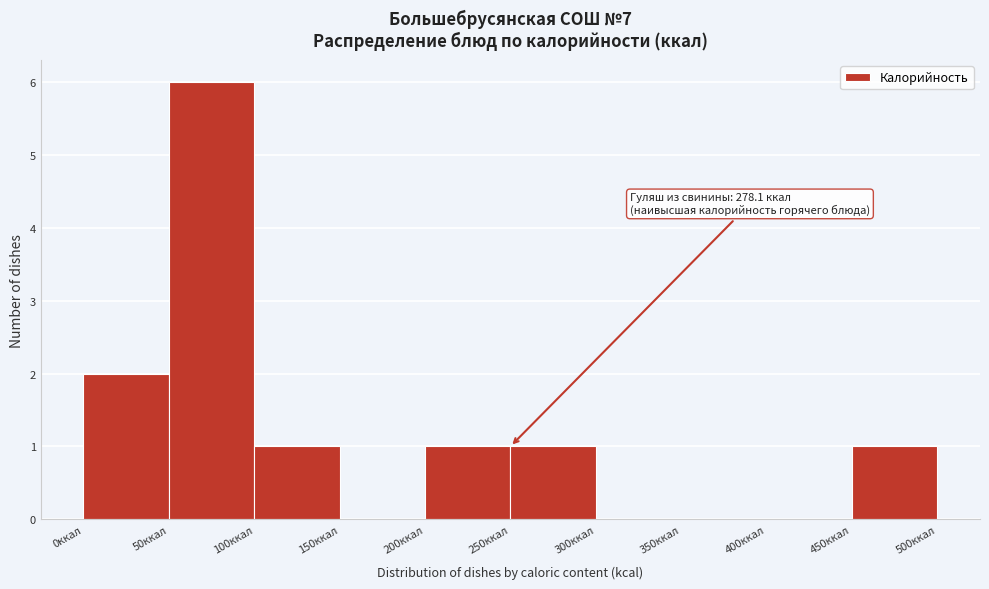

Over which range of the x-axis is the bar tallest?

50 to 100